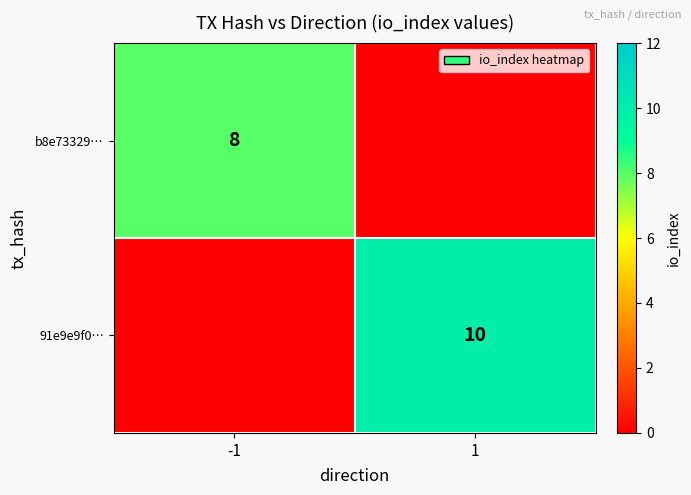

Is it true that 91e9e9f0… equals 17 at 1?

False